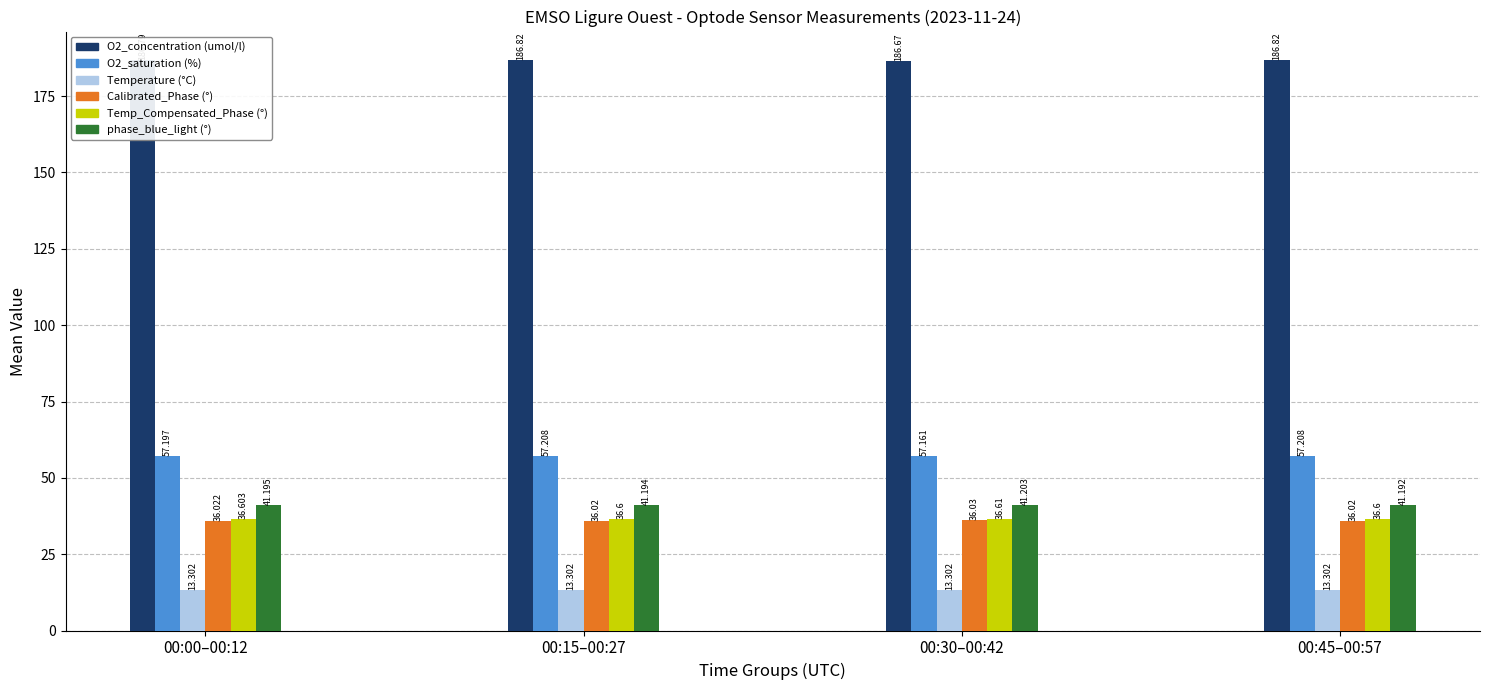

What is the label of the 1st bar from the right?

00:45–00:57